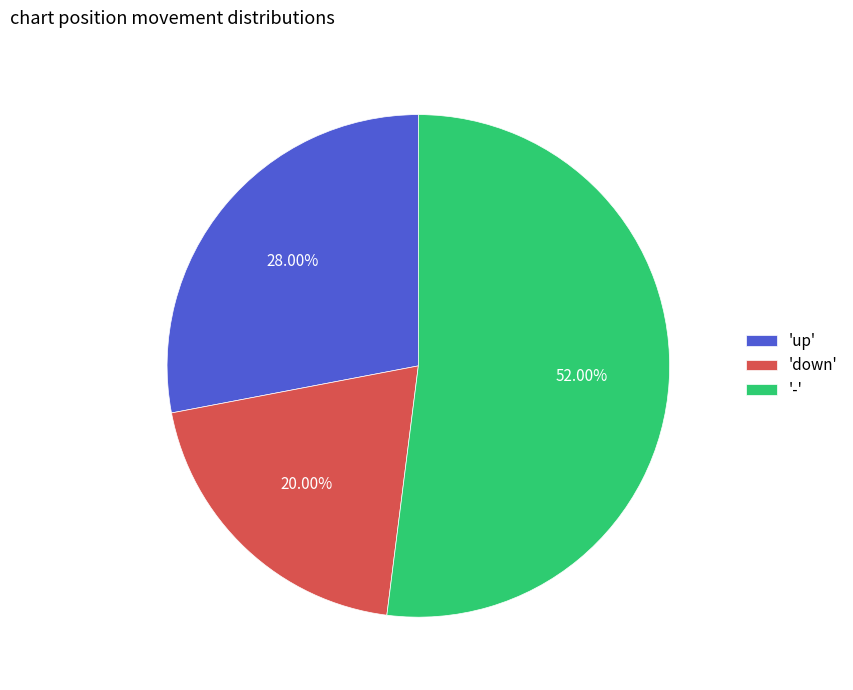

Combined, do 'down' and '-' account for over 50%?

Yes